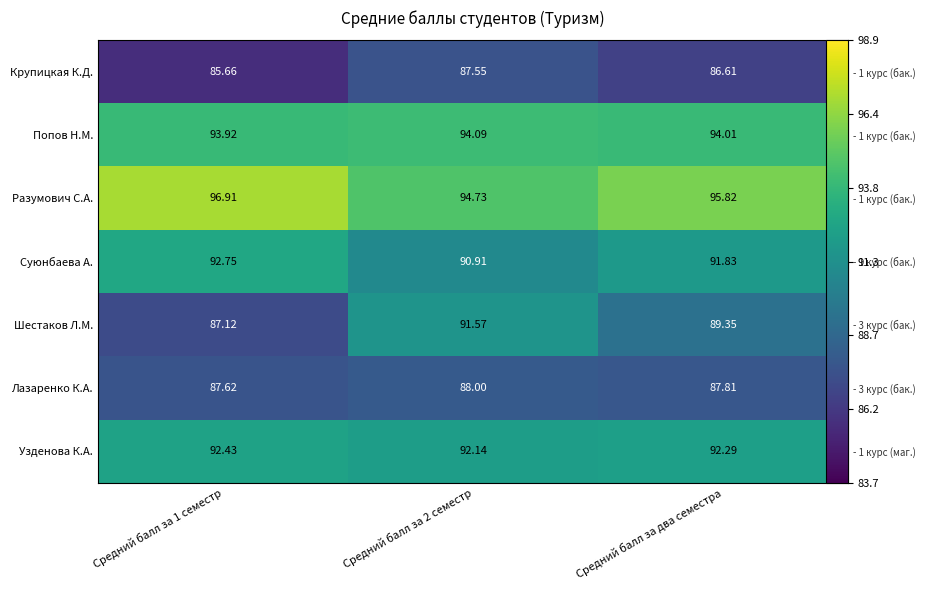

How many data points in Разумович С.А. are above 95?

2